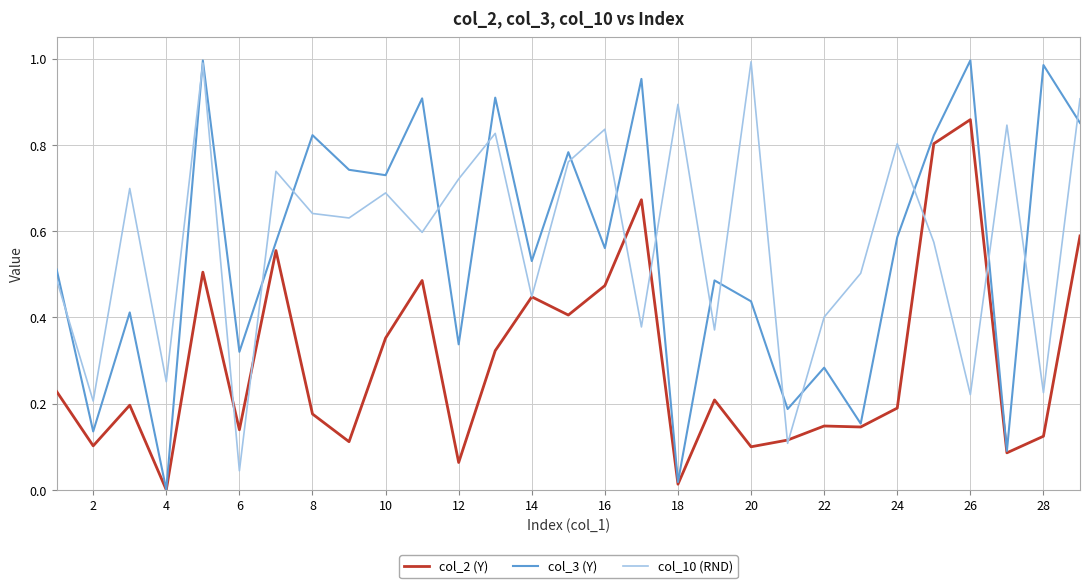

How many lines are shown in the chart?

3